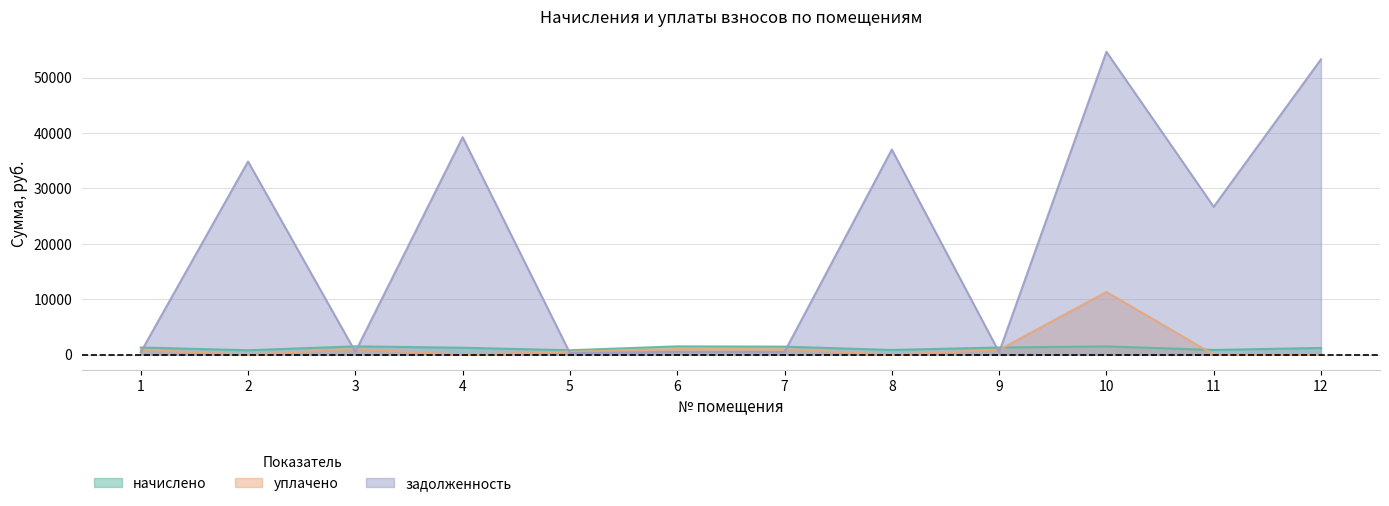

Where is the first local minimum for уплачено?

2